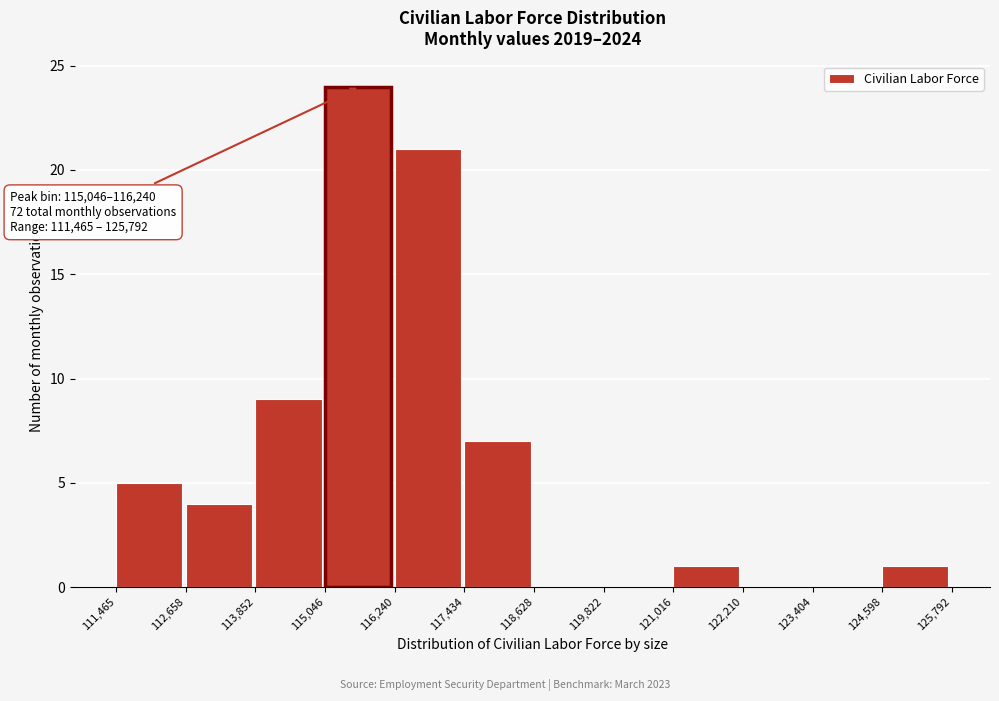

Which range on the x-axis has the tallest bar?

115,046 to 116,240